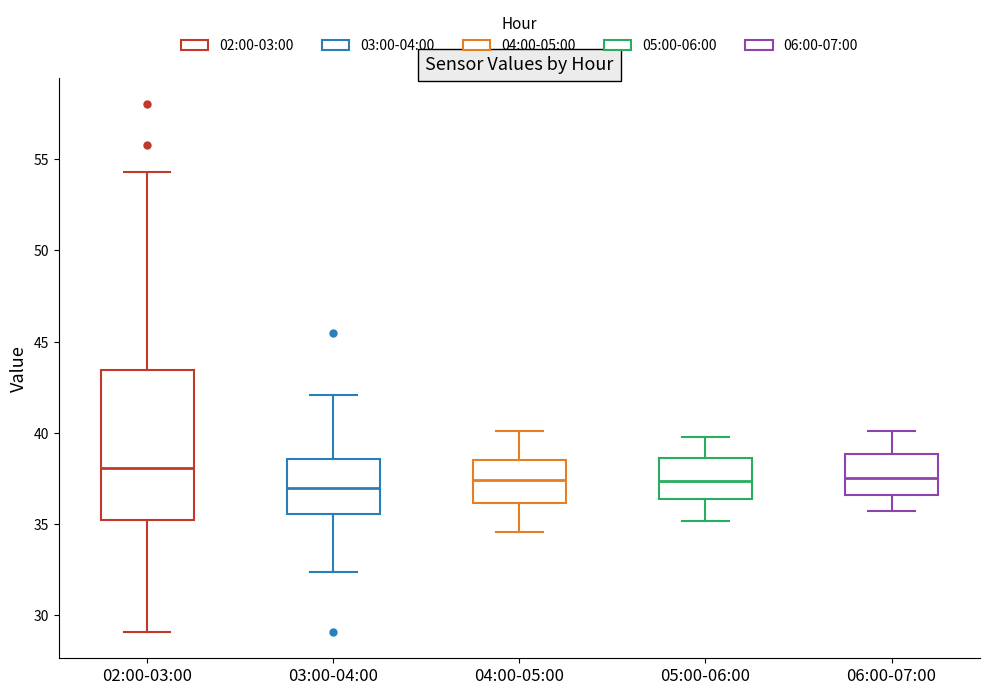

Reading left to right, transcribe this box plot: for each box, give where its median line is, the range the box spans, and where its two whiskers end, as read against the y-axis. The values are not printed on the chart, so give them approximately, as read against the axis.

02:00-03:00: median 38.0, box 35.5 to 43.5, whiskers 29.0 to 54.5
03:00-04:00: median 37.0, box 35.5 to 38.5, whiskers 32.5 to 42.0
04:00-05:00: median 37.5, box 36.0 to 38.5, whiskers 34.5 to 40.0
05:00-06:00: median 37.5, box 36.5 to 38.5, whiskers 35.0 to 40.0
06:00-07:00: median 37.5, box 36.5 to 39.0, whiskers 35.5 to 40.0